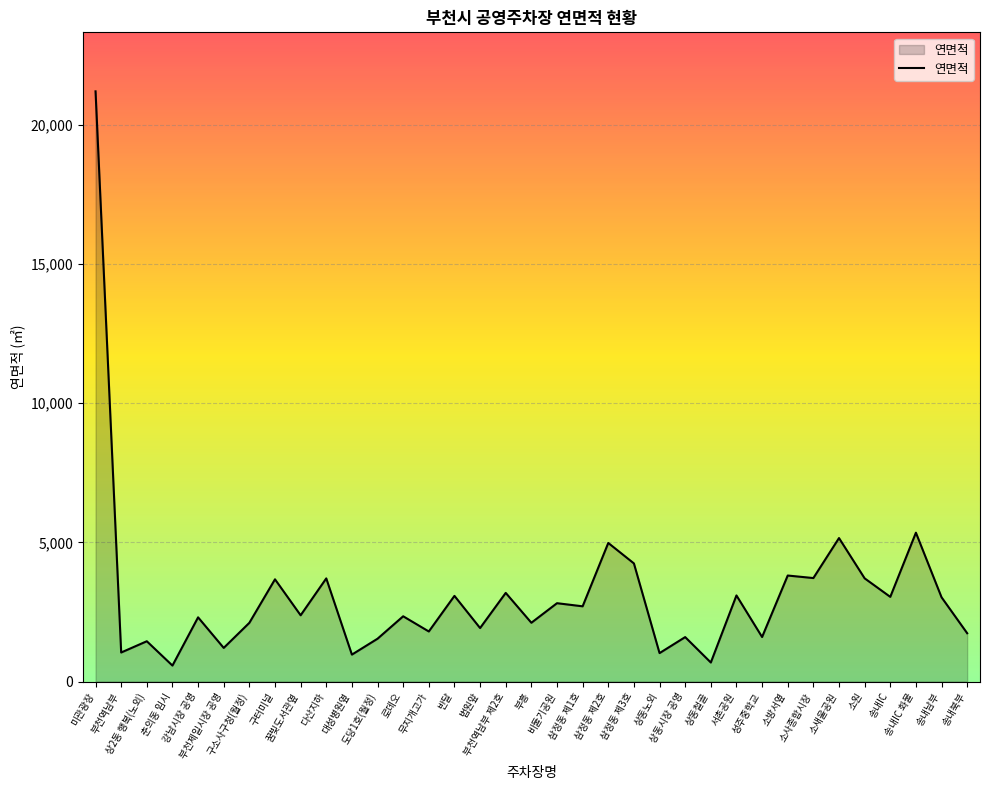

Which label corresponds to the largest value in the chart?

미관광장